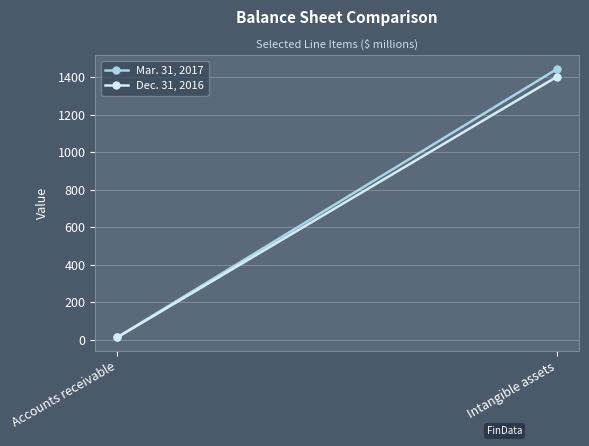

Read the Mar. 31, 2017 value at Accounts receivable.

12.3